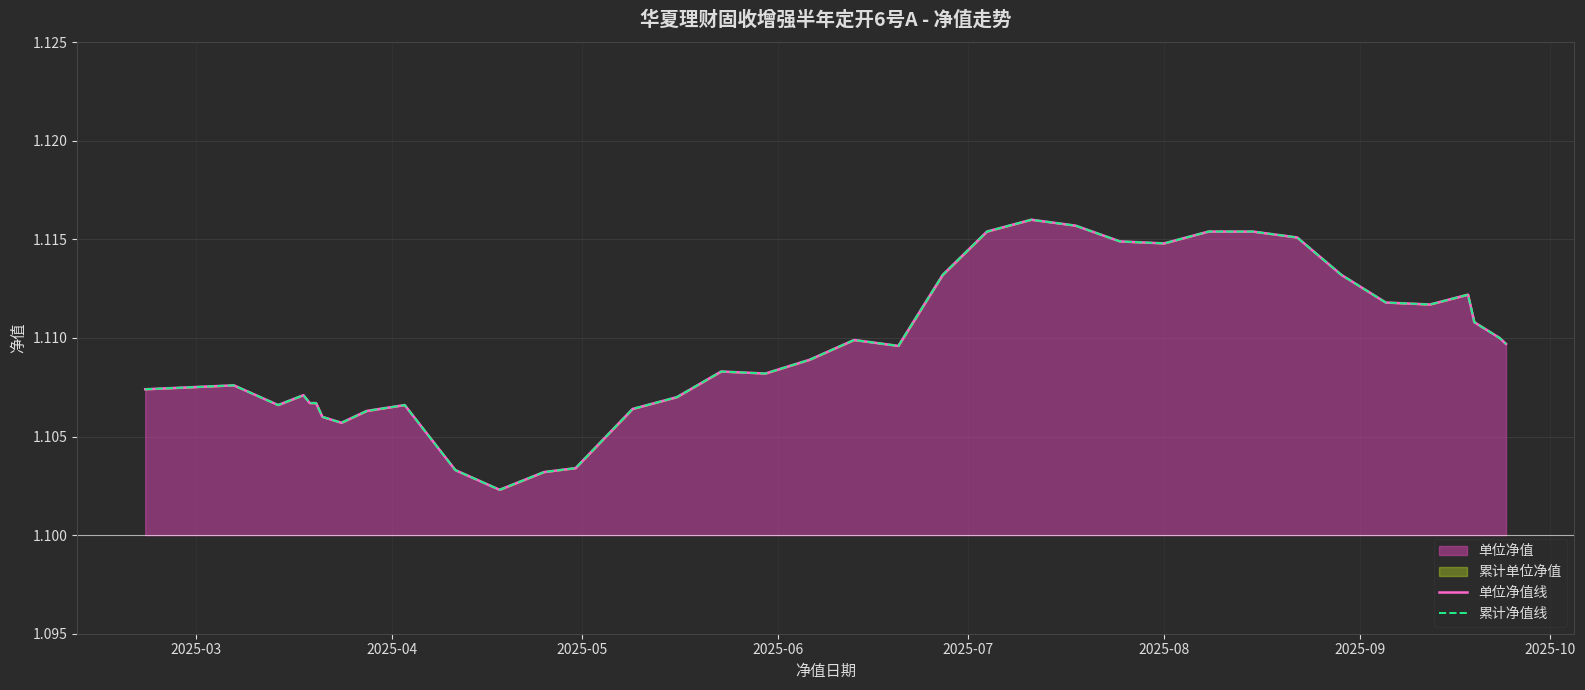

In 累计净值线, how many points are higher than both neighbors (excluding endpoints)?

7